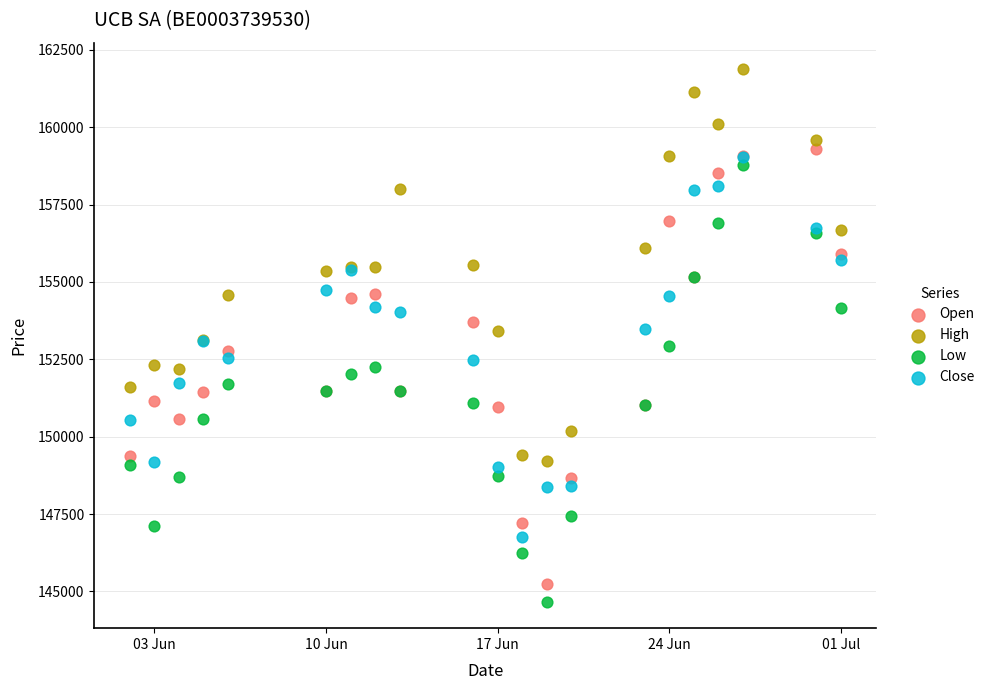

Which series reaches the maximum Y coordinate?

High